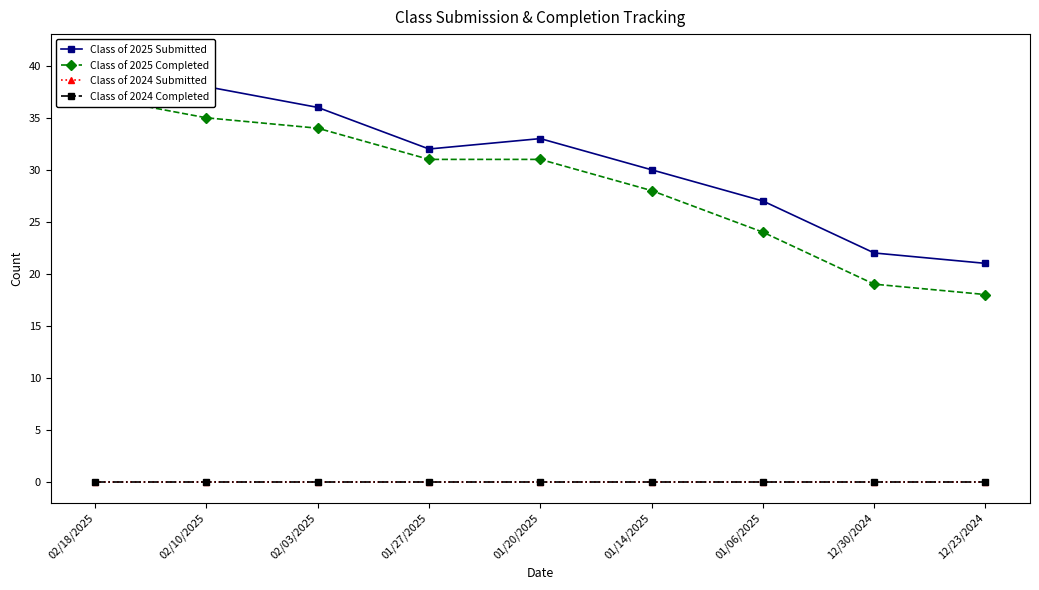

Reading left to right, list all the values displayed in this chart.

Class of 2025 Submitted: 41	38	36	32	33	30	27	22	21
Class of 2025 Completed: 37	35	34	31	31	28	24	19	18
Class of 2024 Submitted: 0	0	0	0	0	0	0	0	0
Class of 2024 Completed: 0	0	0	0	0	0	0	0	0